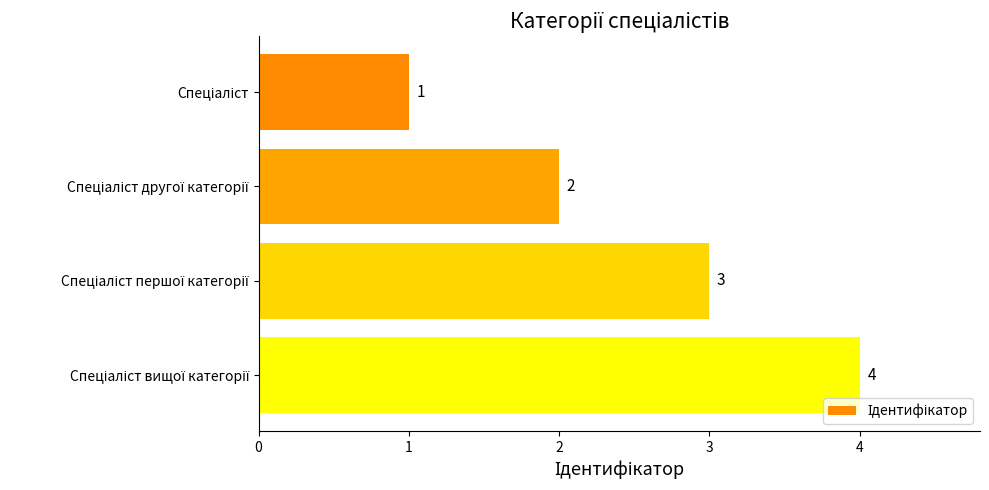

How many values are between 2 and 4?

3